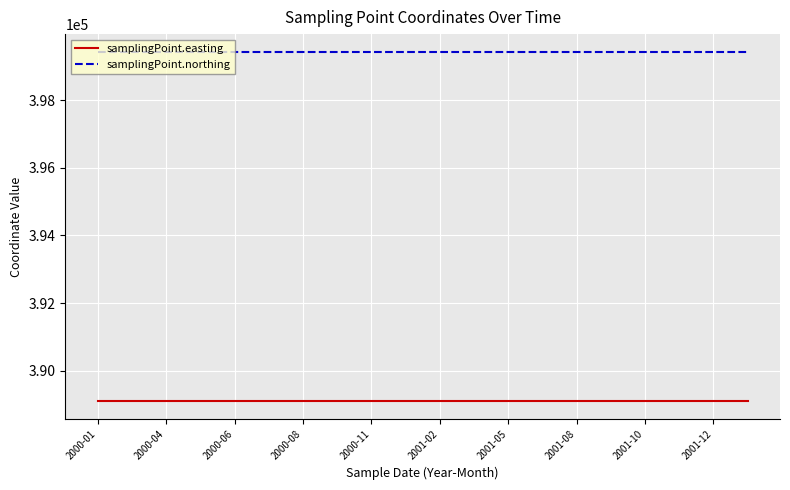

What are all the series names shown in the legend?

samplingPoint.easting, samplingPoint.northing